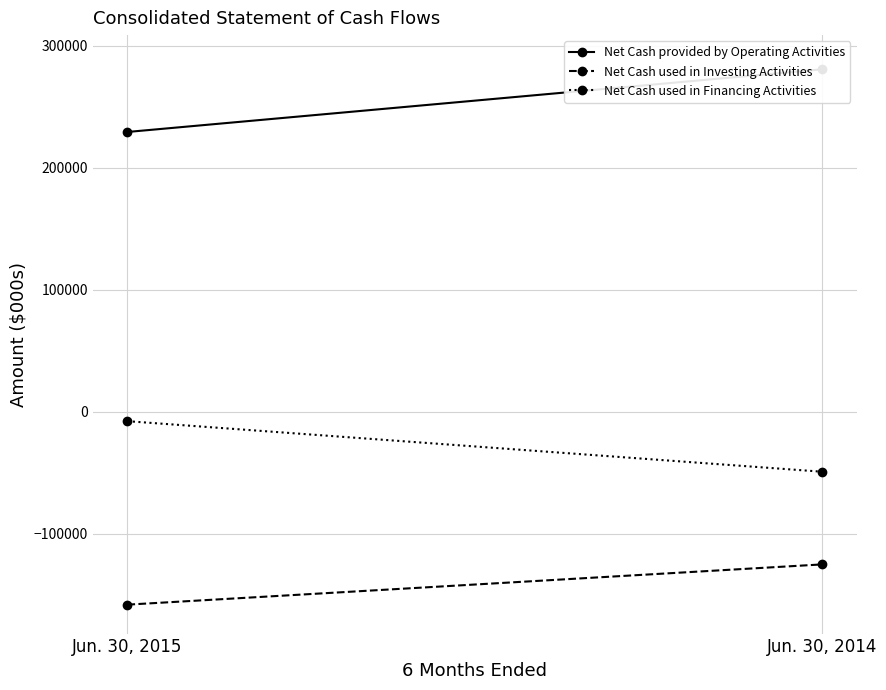

List the series in order of their peak value, highest first.

Net Cash provided by Operating Activities, Net Cash used in Financing Activities, Net Cash used in Investing Activities